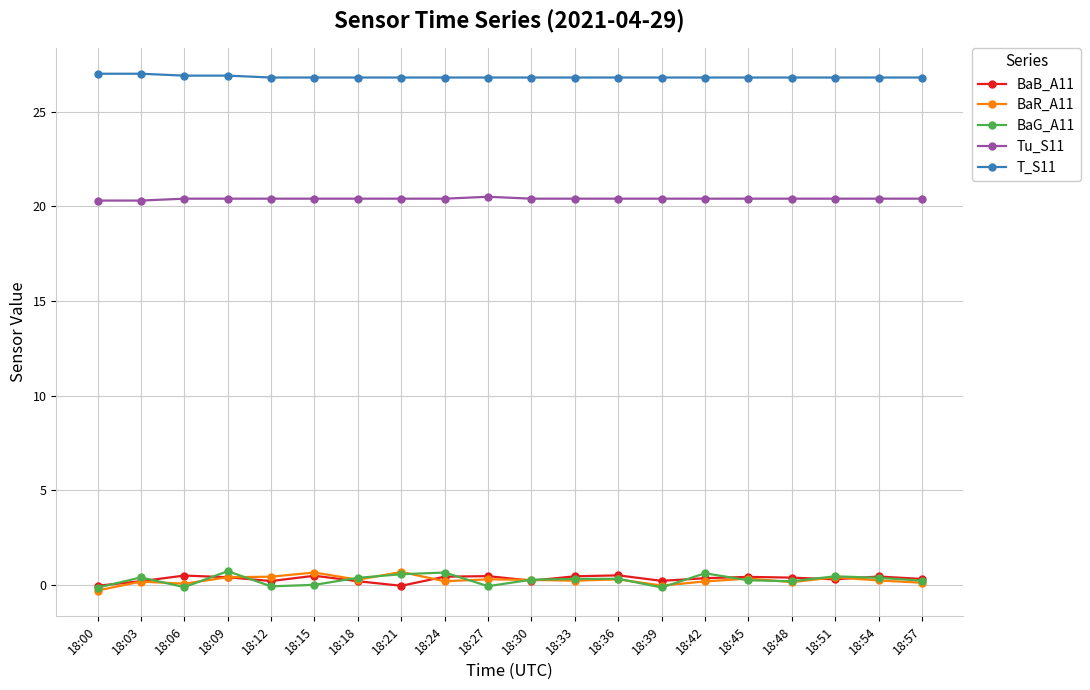

What is the highest value of the T_S11 series?

27.0